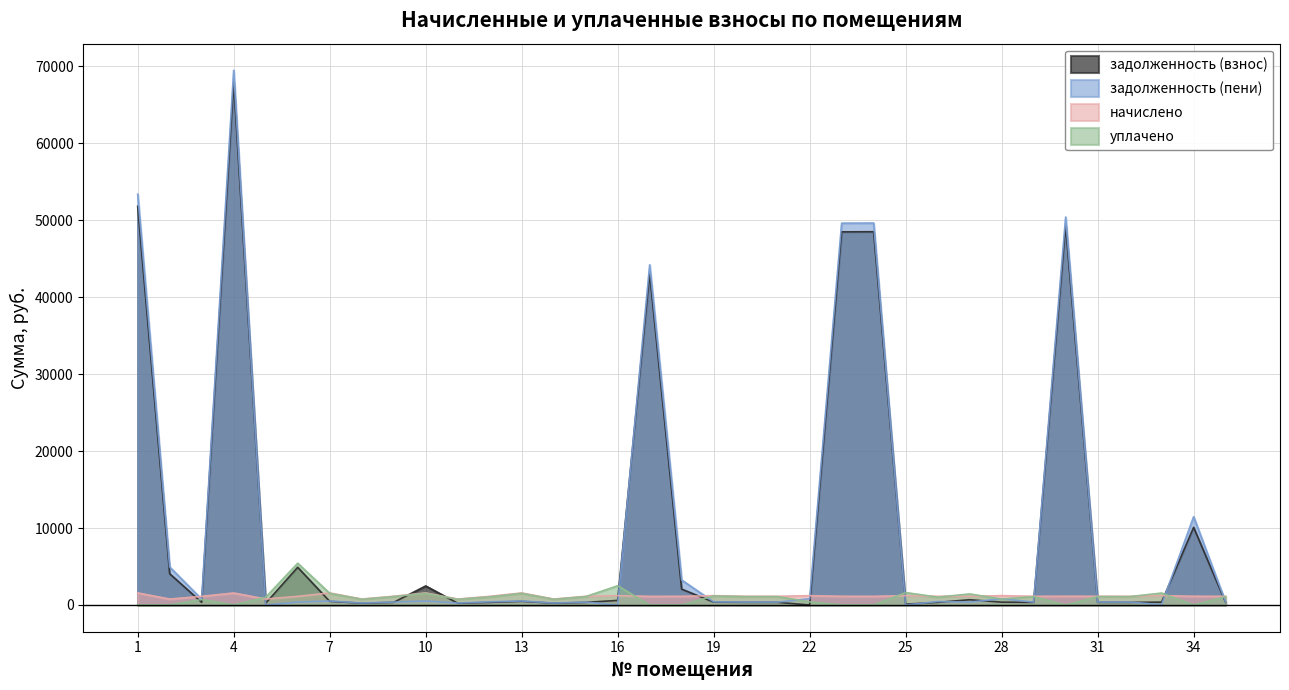

How many times do уплачено and начислено cross each other?

10